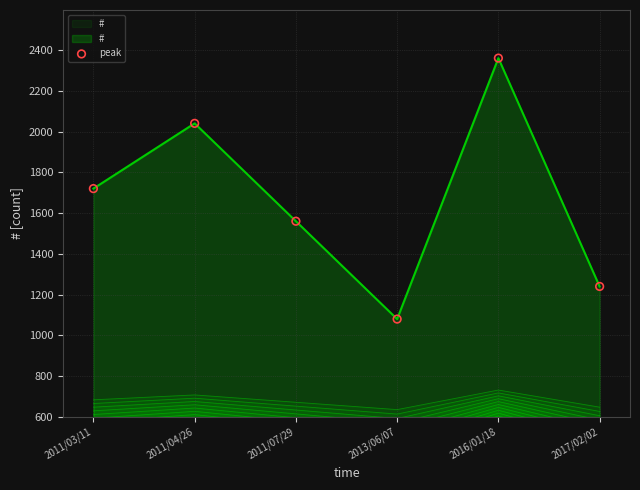

What is the ratio of the value at 2011/04/26 to the value at 2011/03/11?

1.2